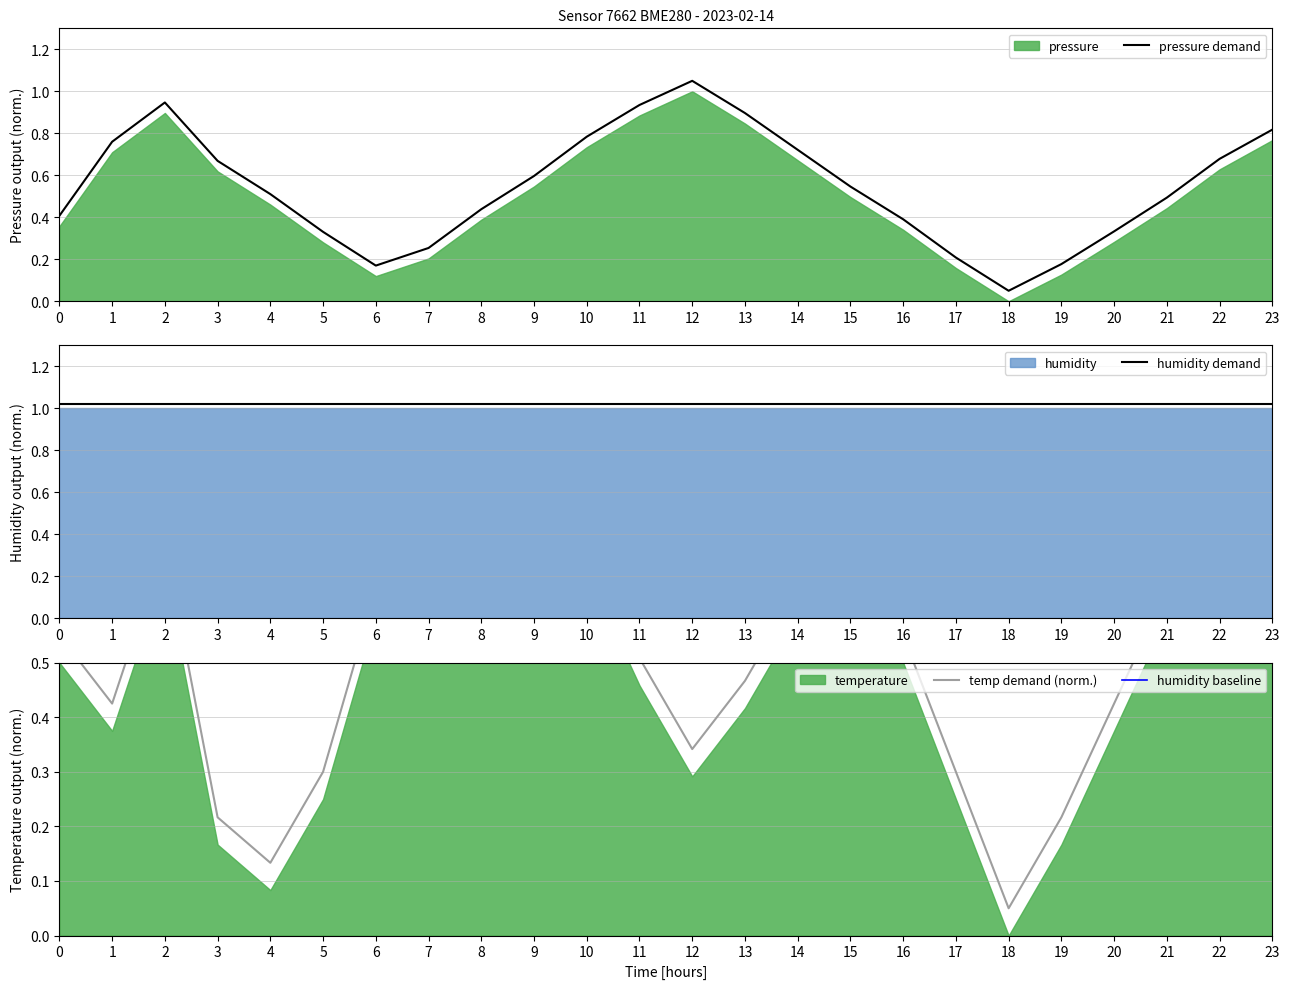

Between 8 and 19, which is larger?

8